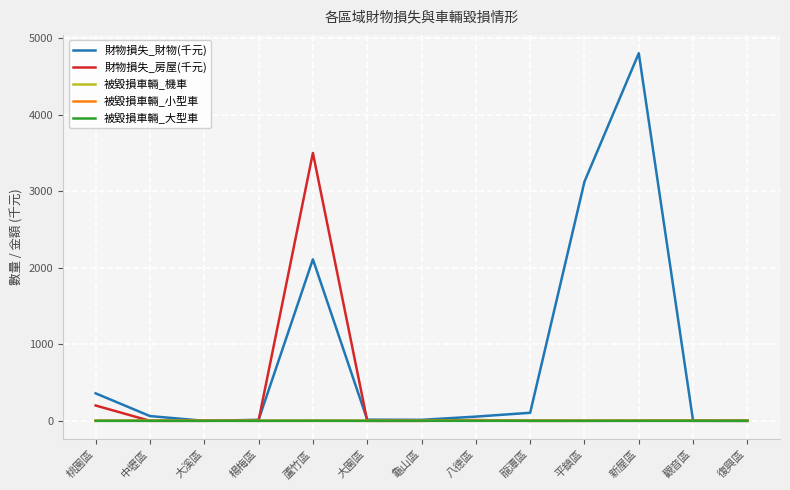

Count the number of data series in this chart.

5